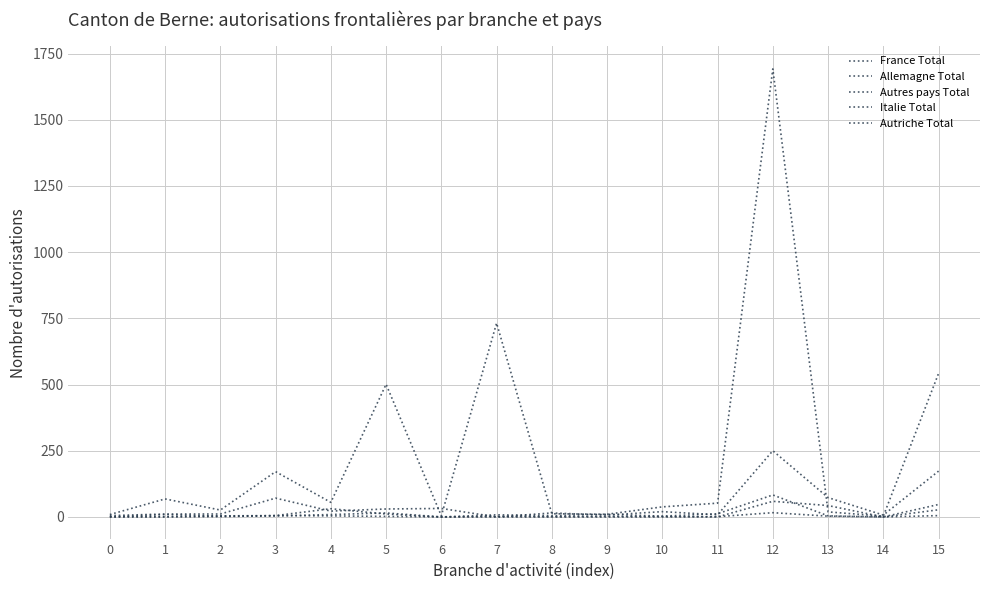

How many lines are shown in the chart?

5